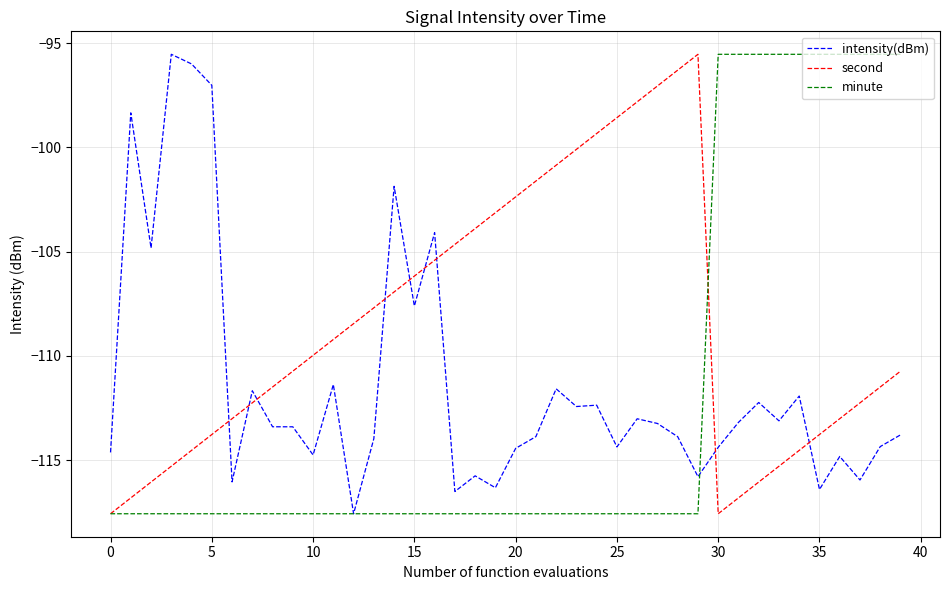

How many times do second and intensity(dBm) cross each other?

9